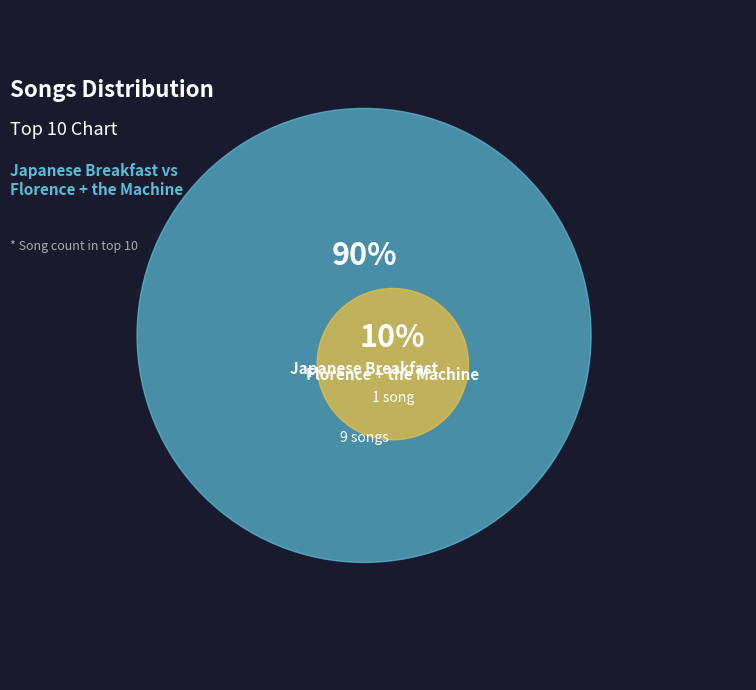

Which category accounts for the majority?

Japanese Breakfast